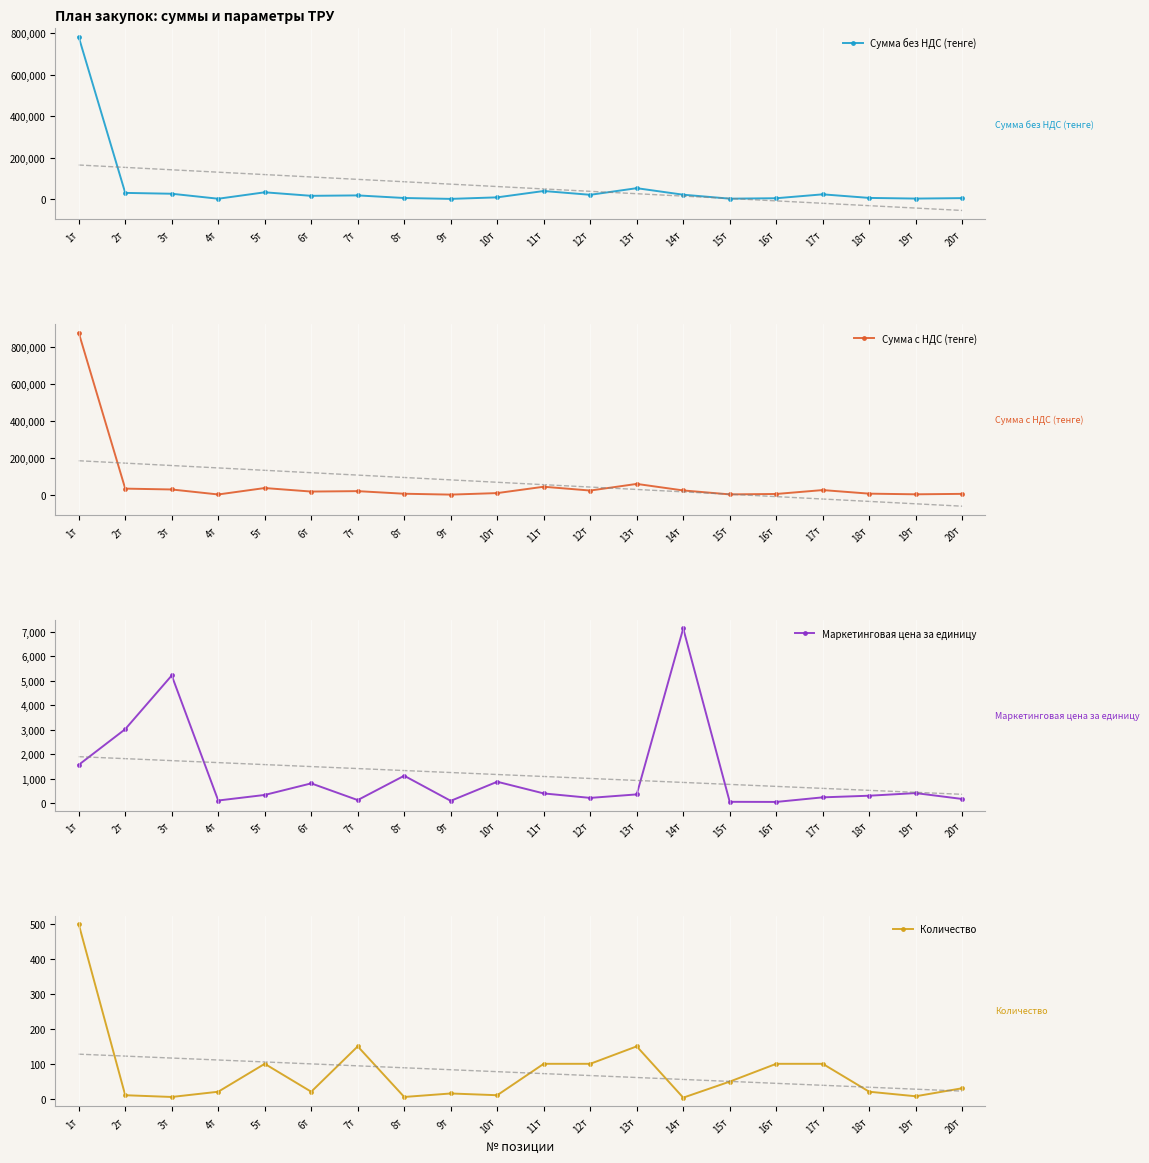

What is the highest value of the Сумма без НДС (тенге) series?

781250.0